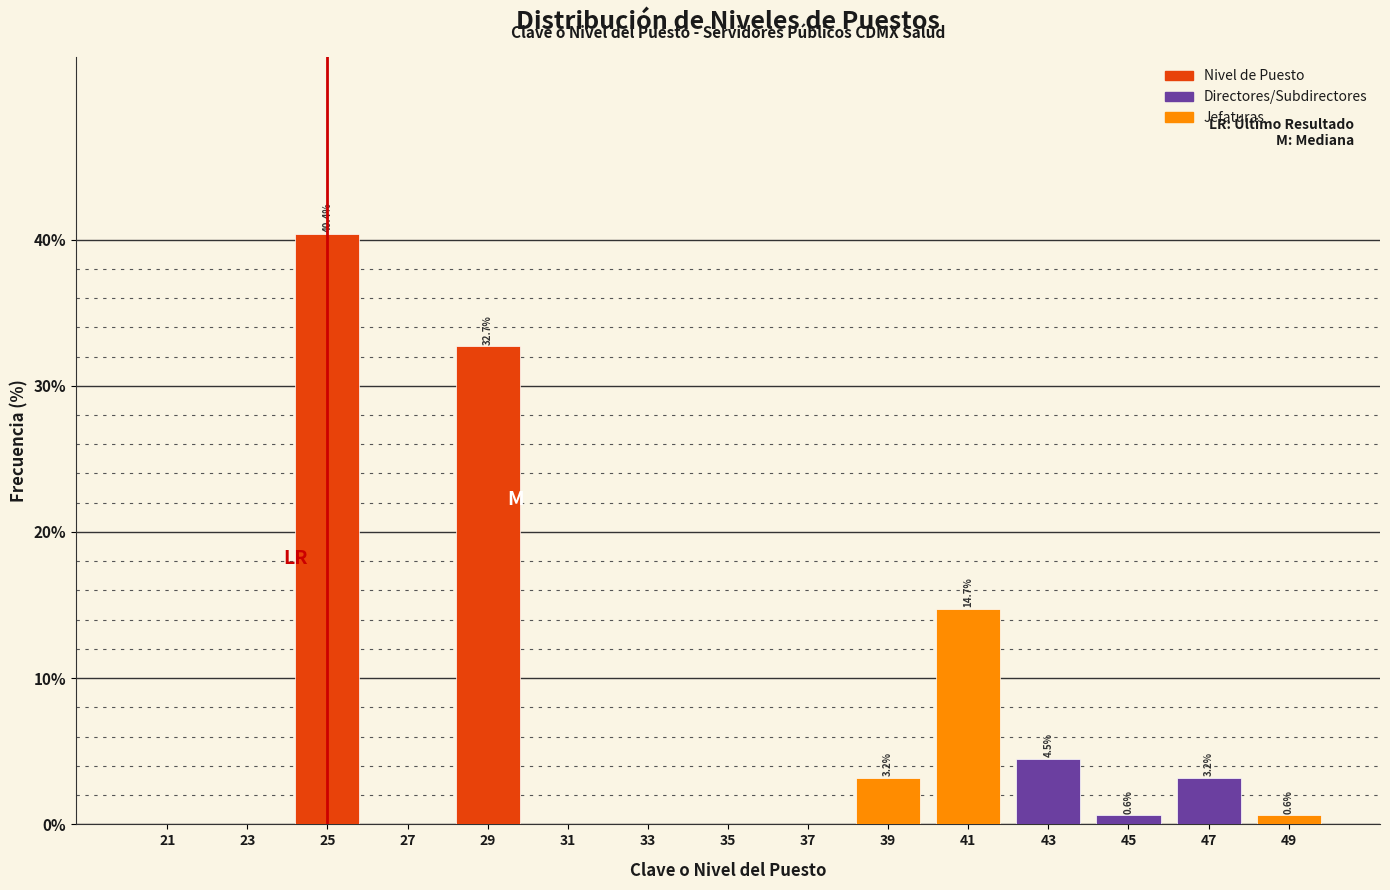

Which range on the x-axis has the tallest bar?

24 to 26